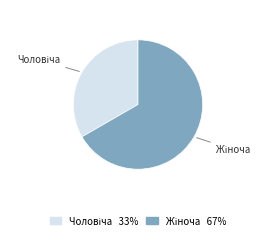

Is there any slice that represents more than half of the pie?

Yes